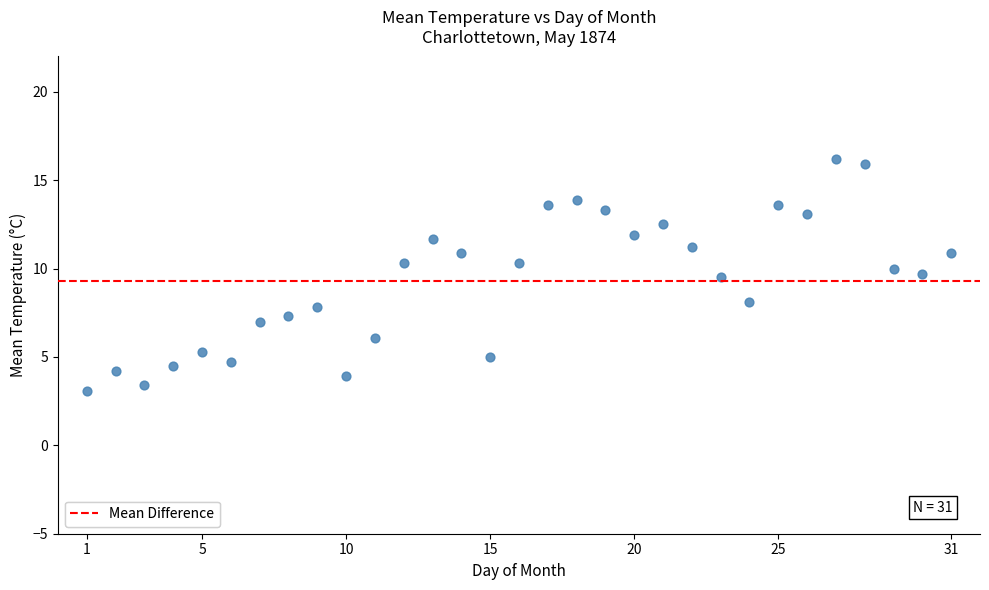

What is the range of X values (max minus min)?

30.0